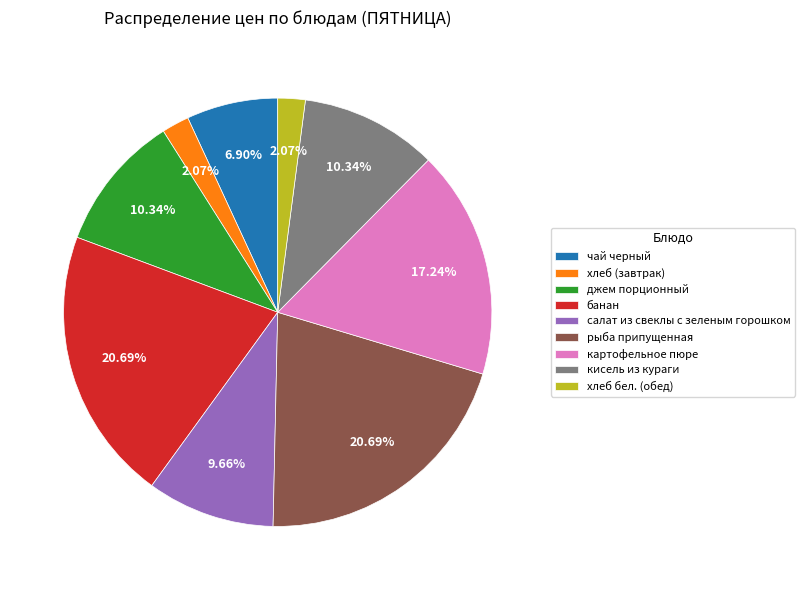

What percentage is the рыба припущенная slice, to the nearest percent?

21%